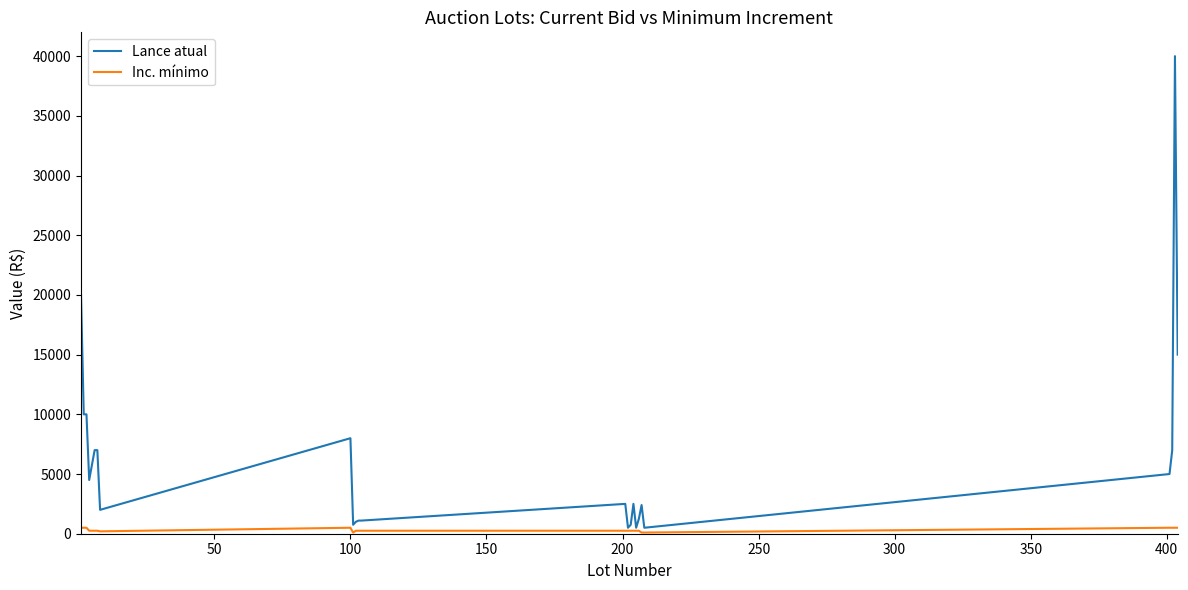

Which series has the largest total across all categories?

Lance atual